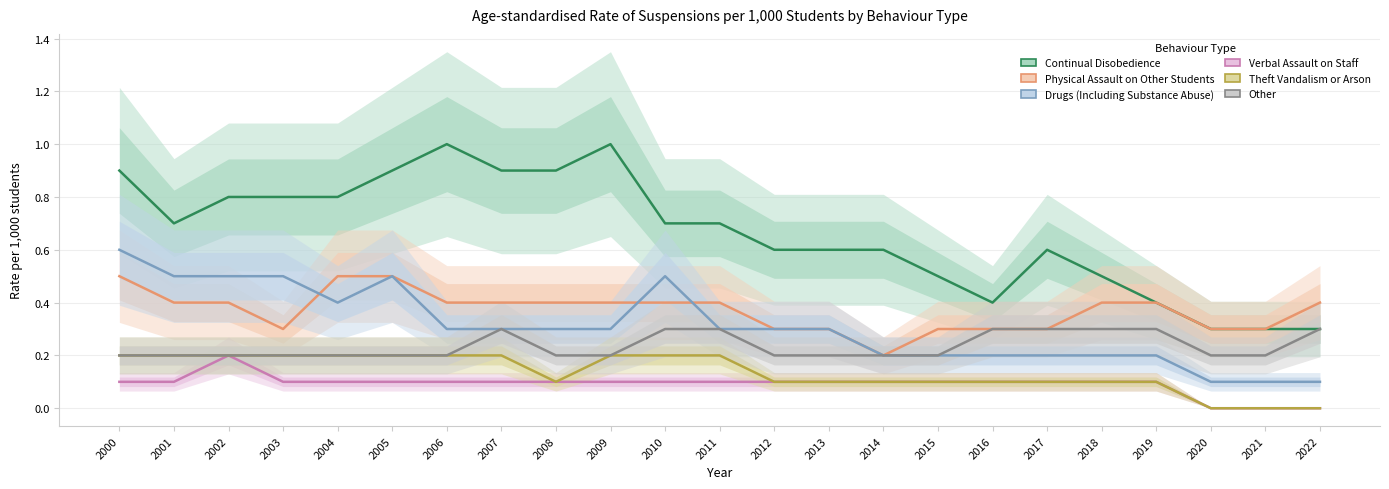

What is the difference between the highest and lowest values at 2010?

0.6